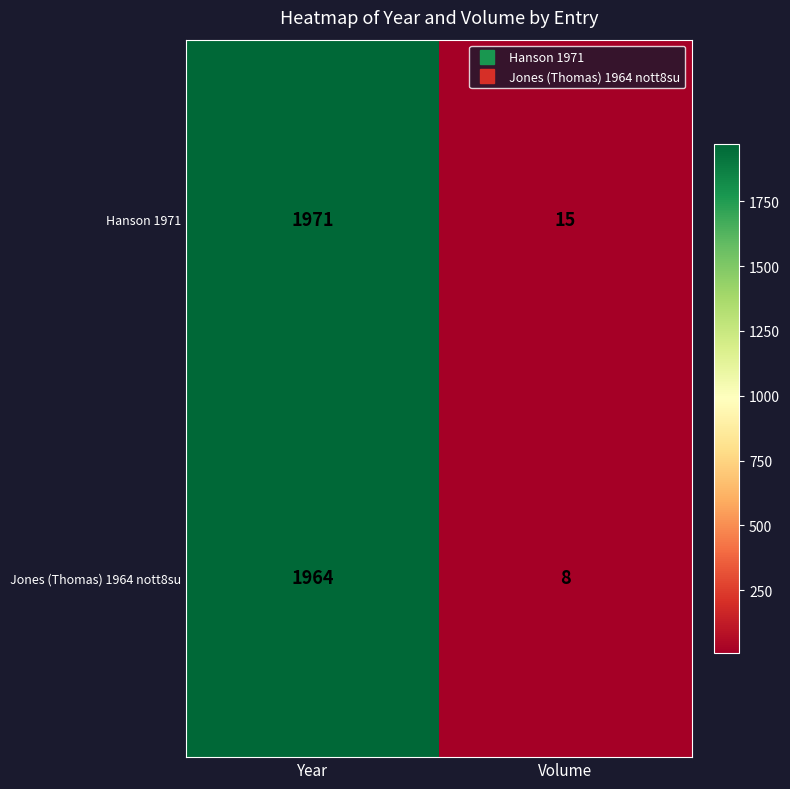

What is the spread (max minus min) of values at Volume?

7